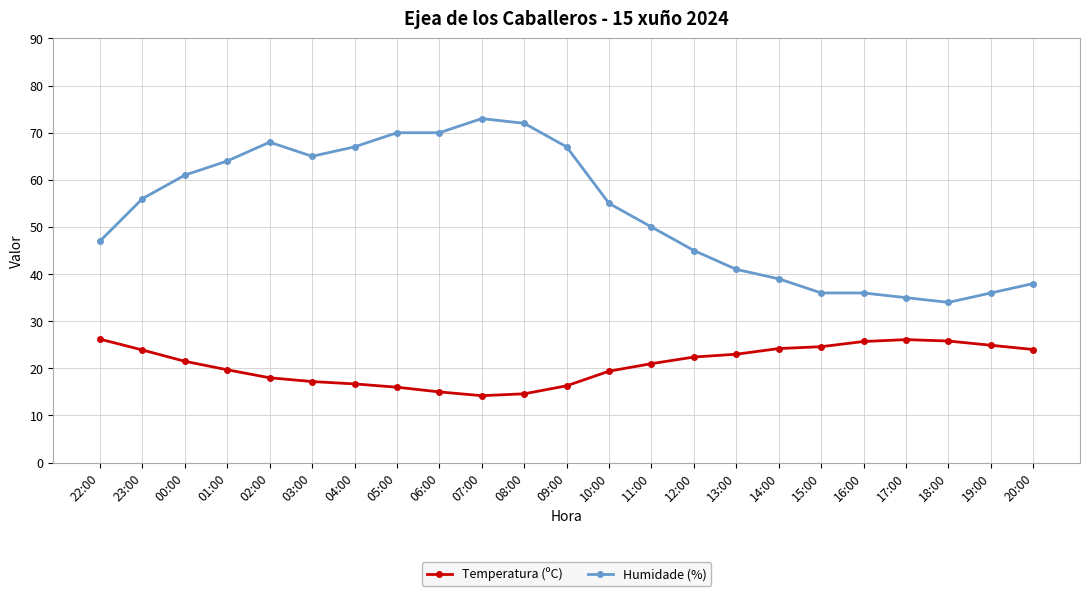

Is it true that Temperatura (ºC) equals 15.6 at 19:00?

False